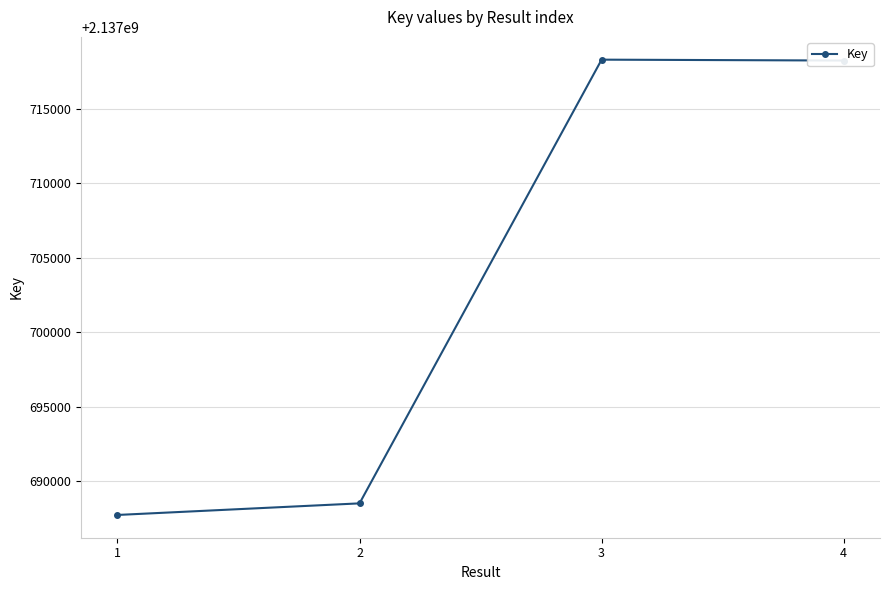

Approximately how many times larger is the value at 4 compared to 1?

1.0